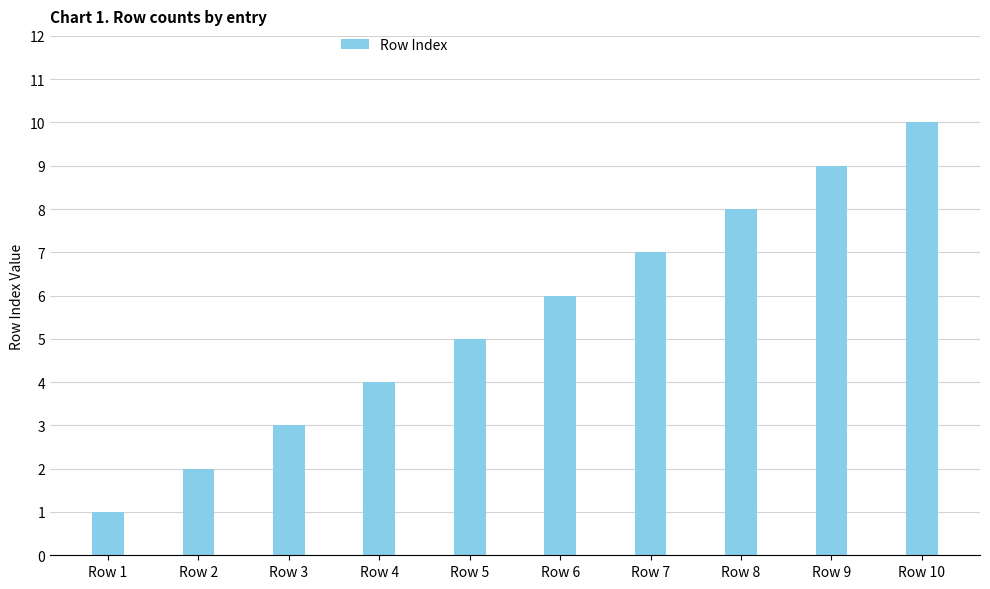

Are the bars horizontal?

No